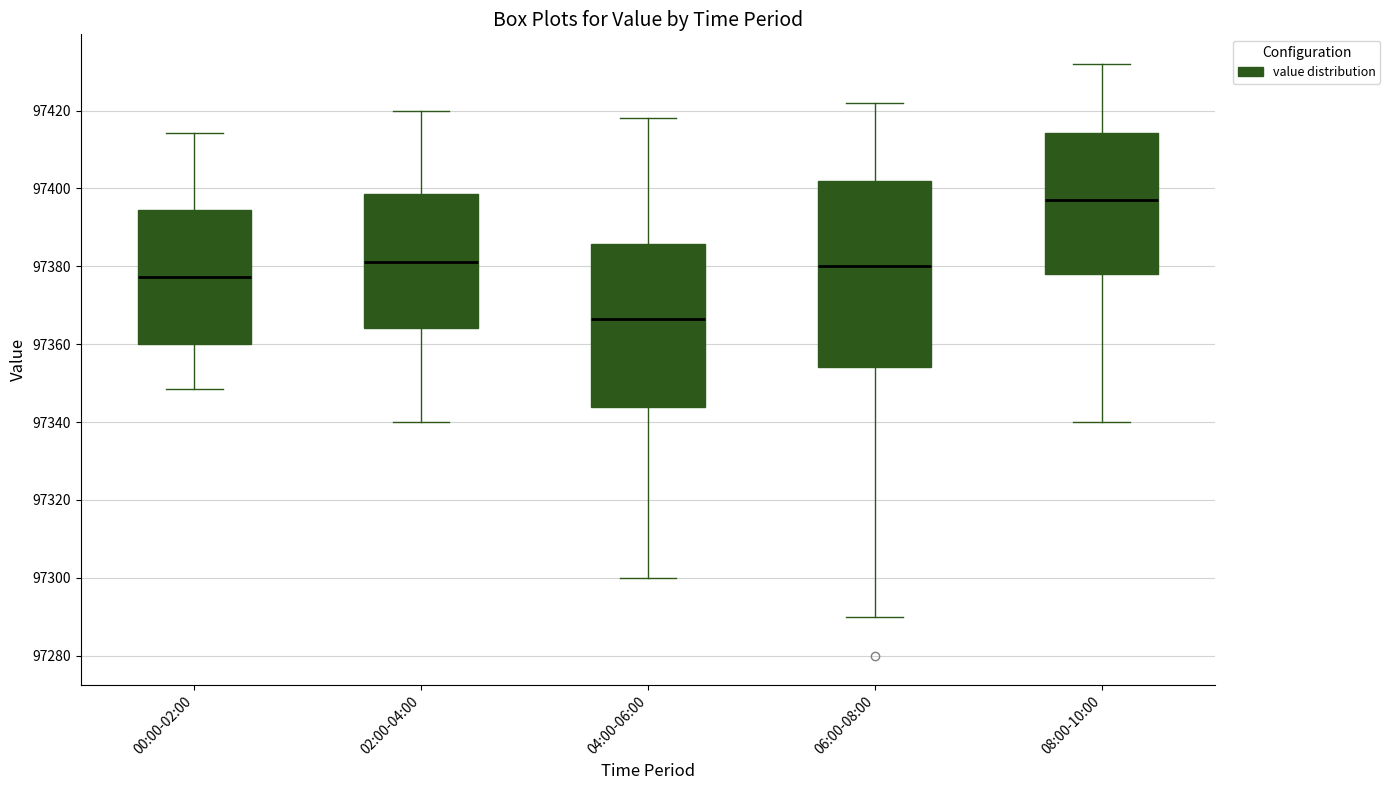

Which box has the highest median line?

08:00-10:00